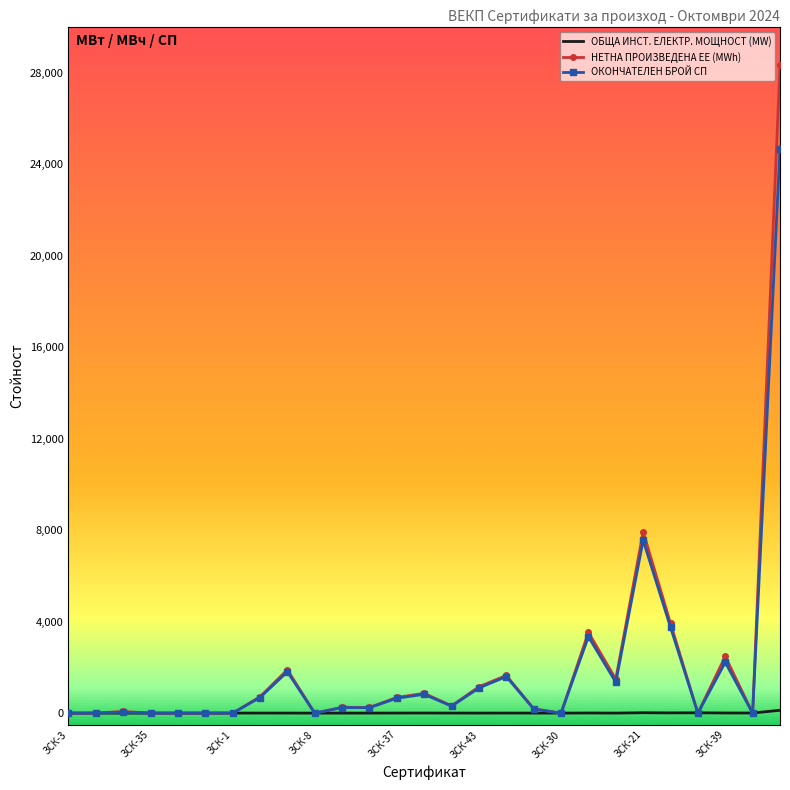

Rank the series by their maximum value, from highest to lowest.

НЕТНА ПРОИЗВЕДЕНА ЕЕ (MWh), ОКОНЧАТЕЛЕН БРОЙ СП, ОБЩА ИНСТ. ЕЛЕКТР. МОЩНОСТ (MW)